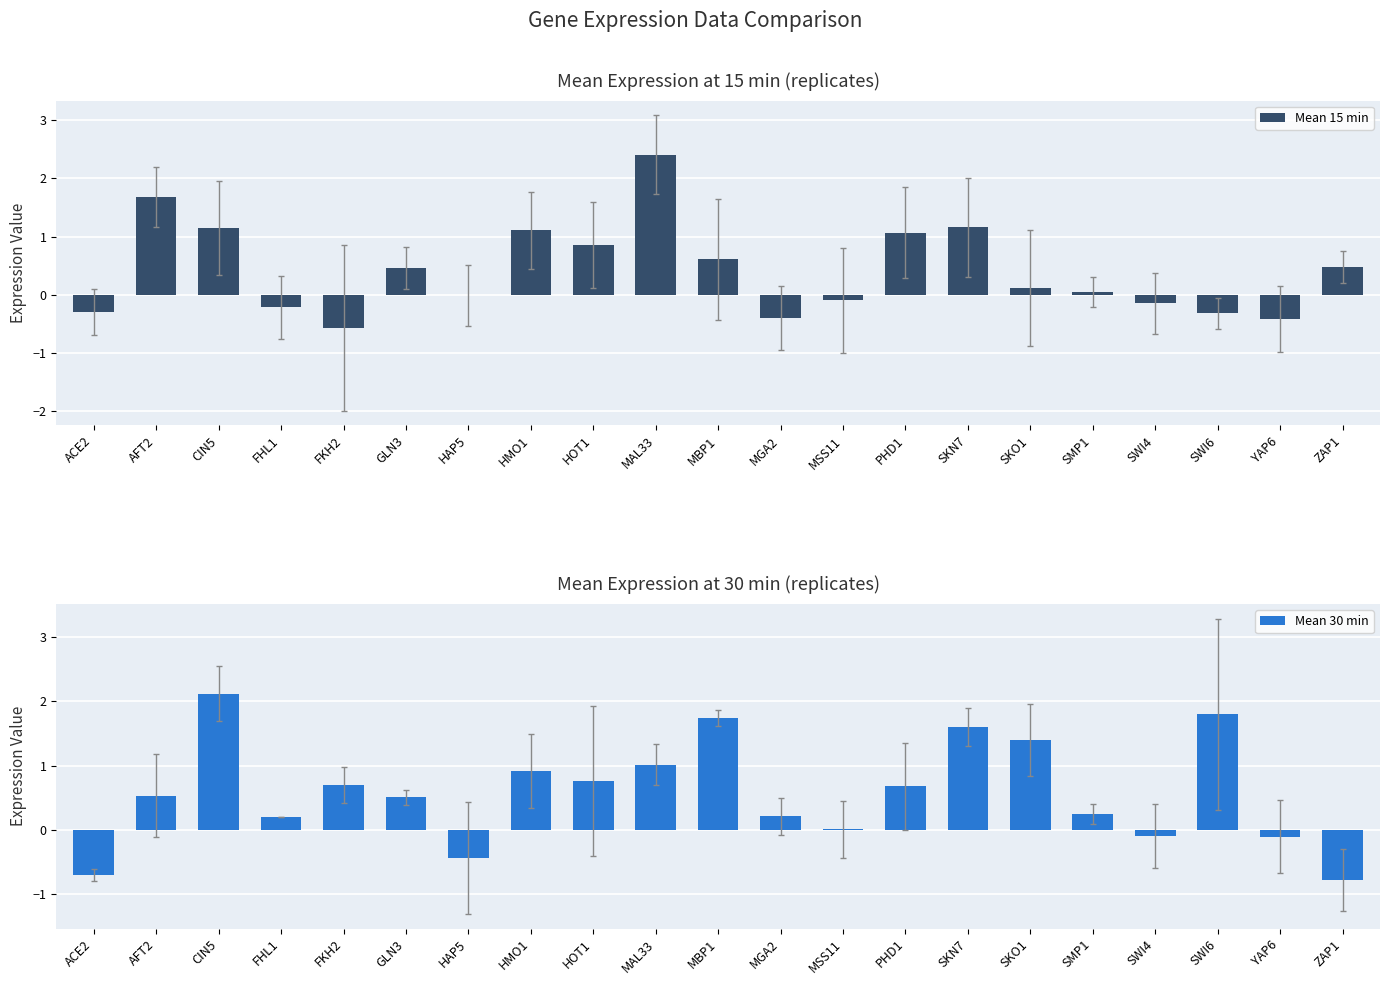

What position from the left is MSS11?

13